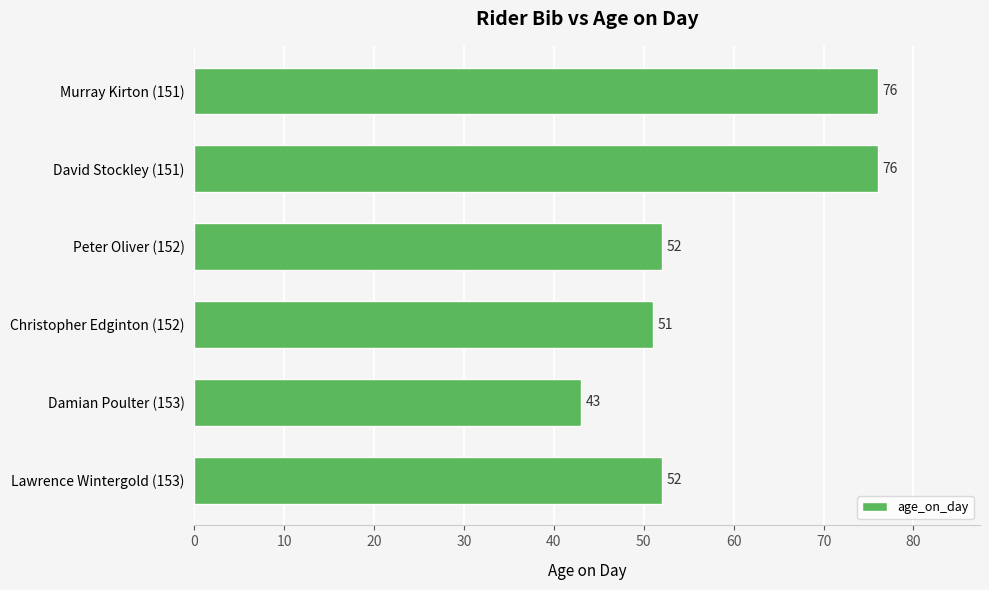

What is the sum of all values?

350